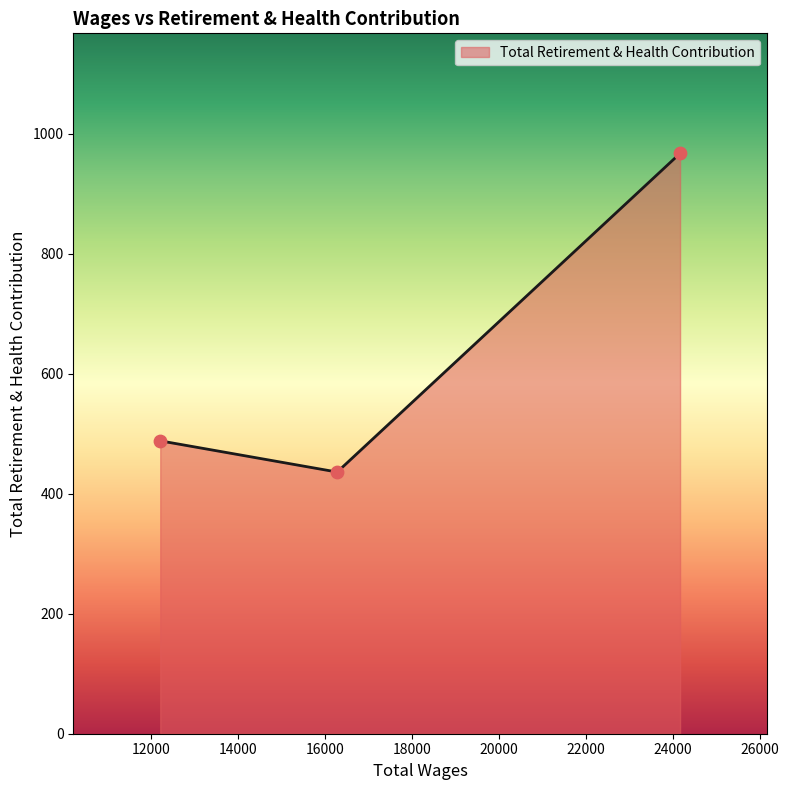

What is the average value?

630